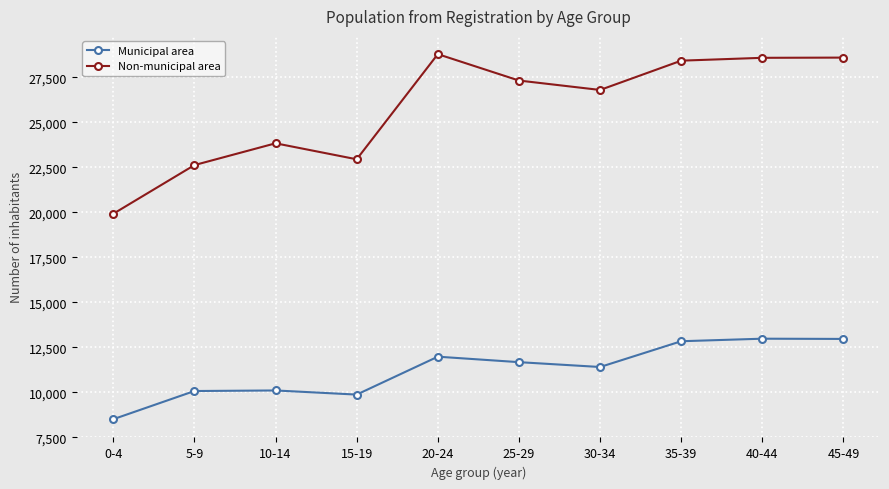

Is the value of Non-municipal area at 20-24 greater than the value of Municipal area at 30-34?

Yes